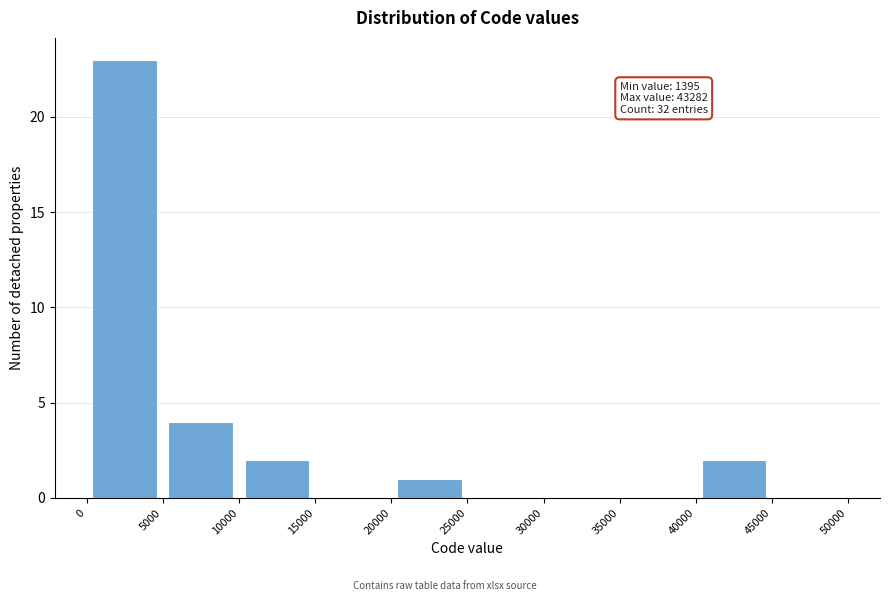

Over which range of the x-axis is the bar tallest?

0 to 5000